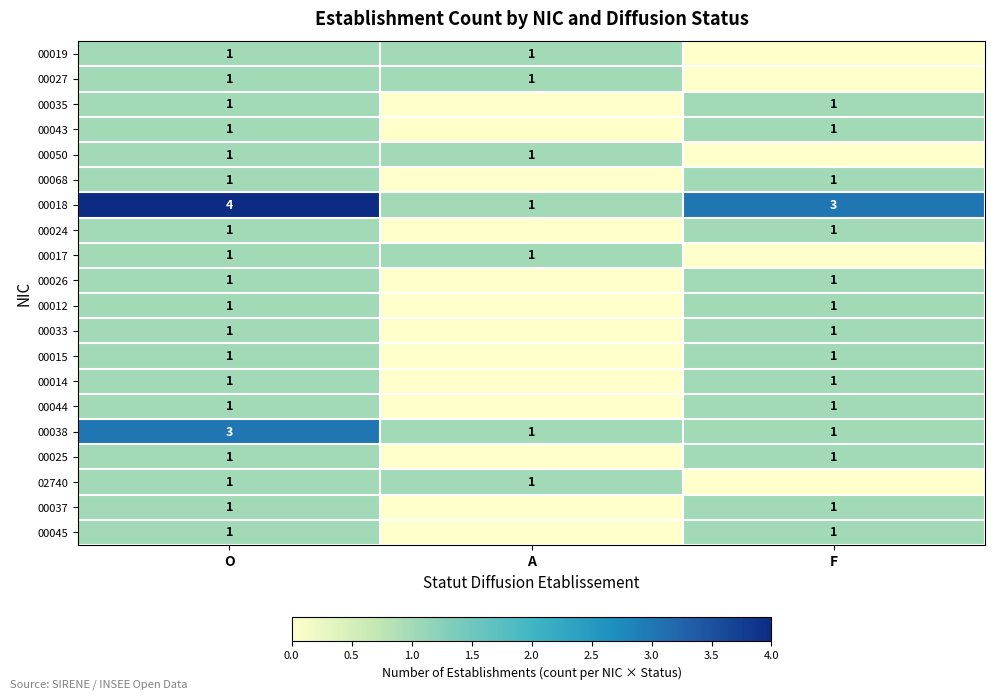

What is the sum of the 00038 values at O and A?

4